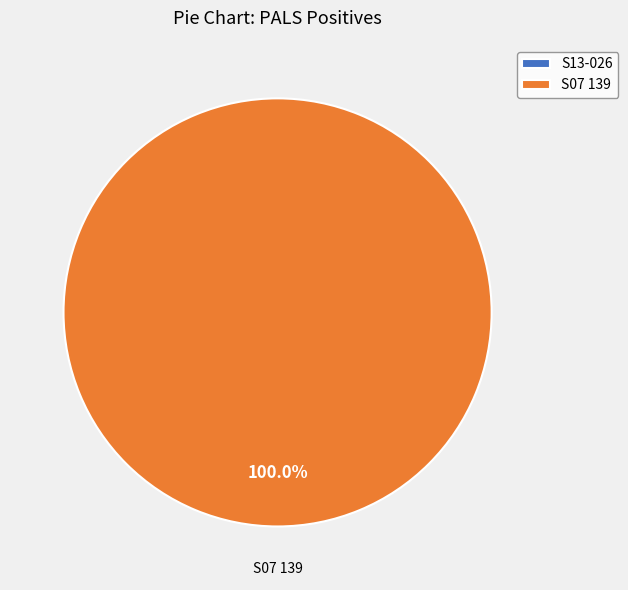

How many segments does this pie chart have?

2